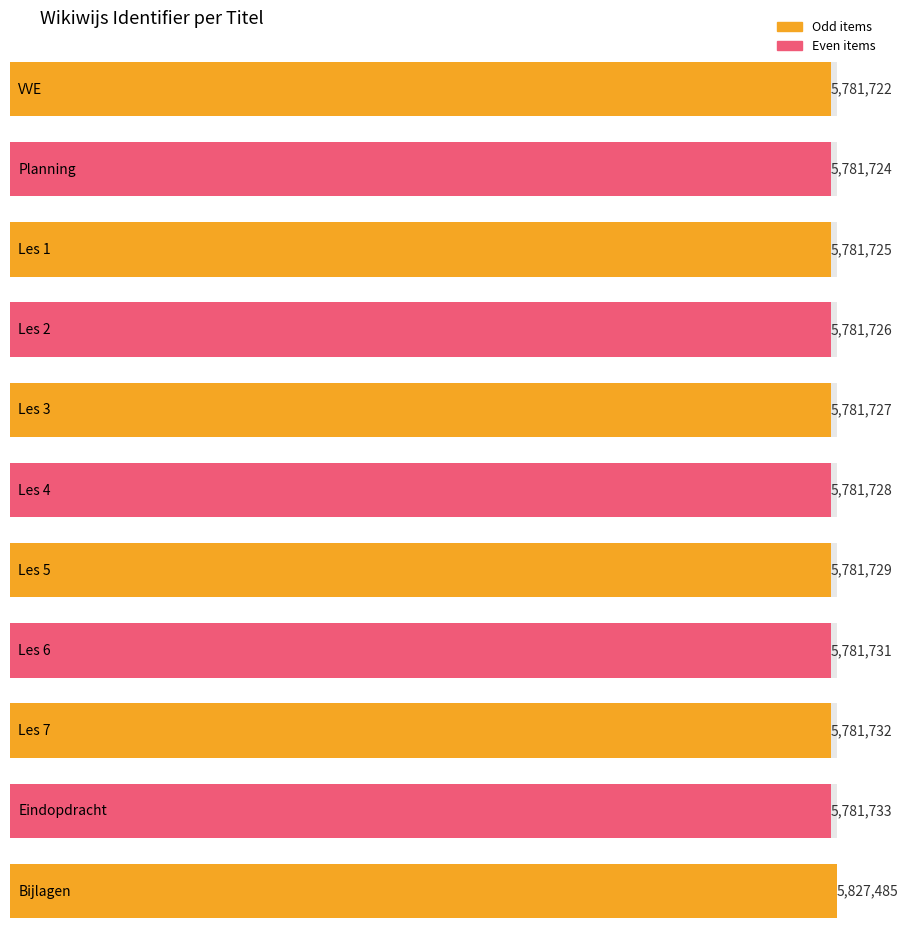

Approximately how many times larger is the value at Les 2 compared to Les 1?

1.0